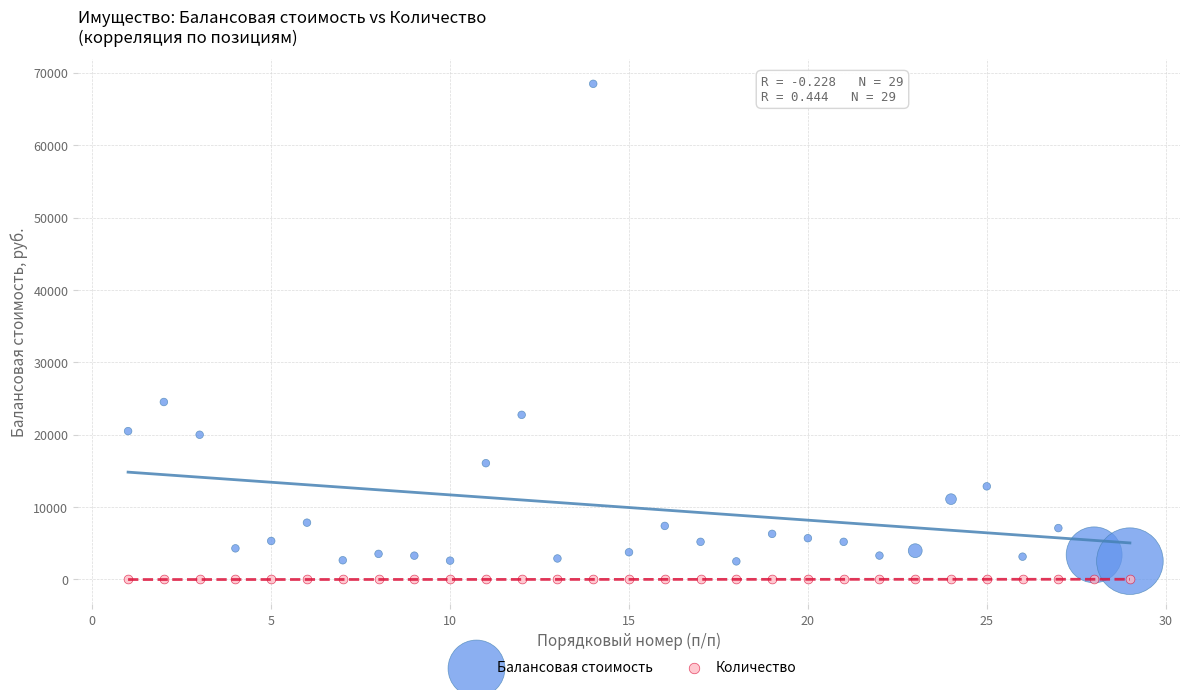

Which series reaches the maximum Y coordinate?

Балансовая стоимость